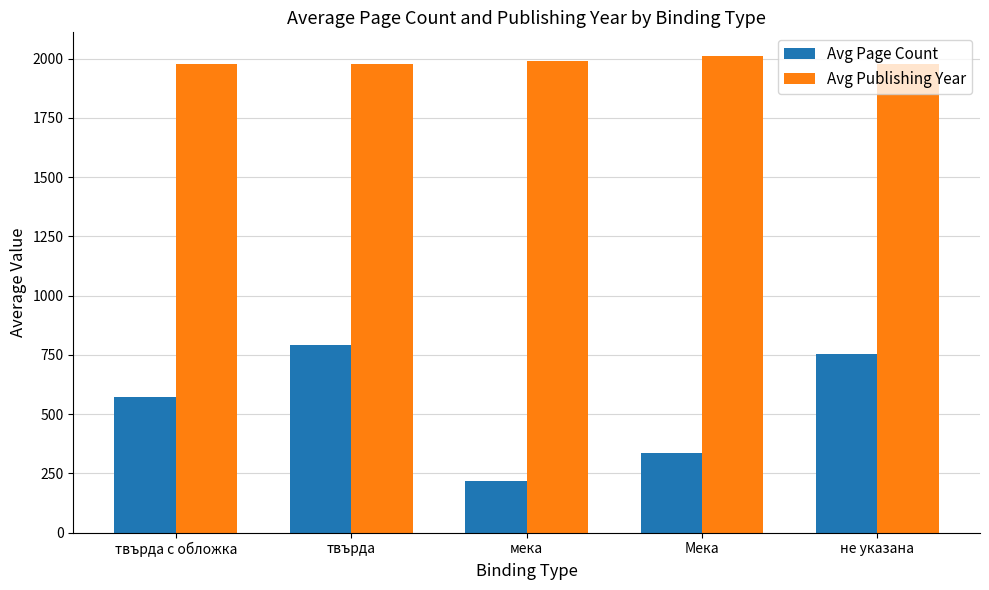

Rank the categories by Avg Page Count value from lowest to highest.

мека, Мека, твърда с обложка, не указана, твърда